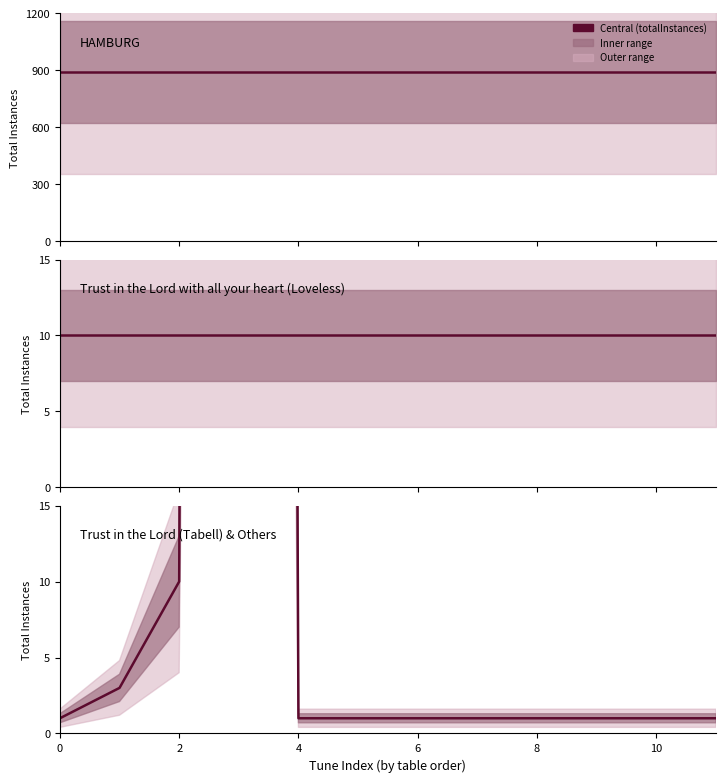

True or false: Trust/Loveless has more than 1 interior local peaks.

False